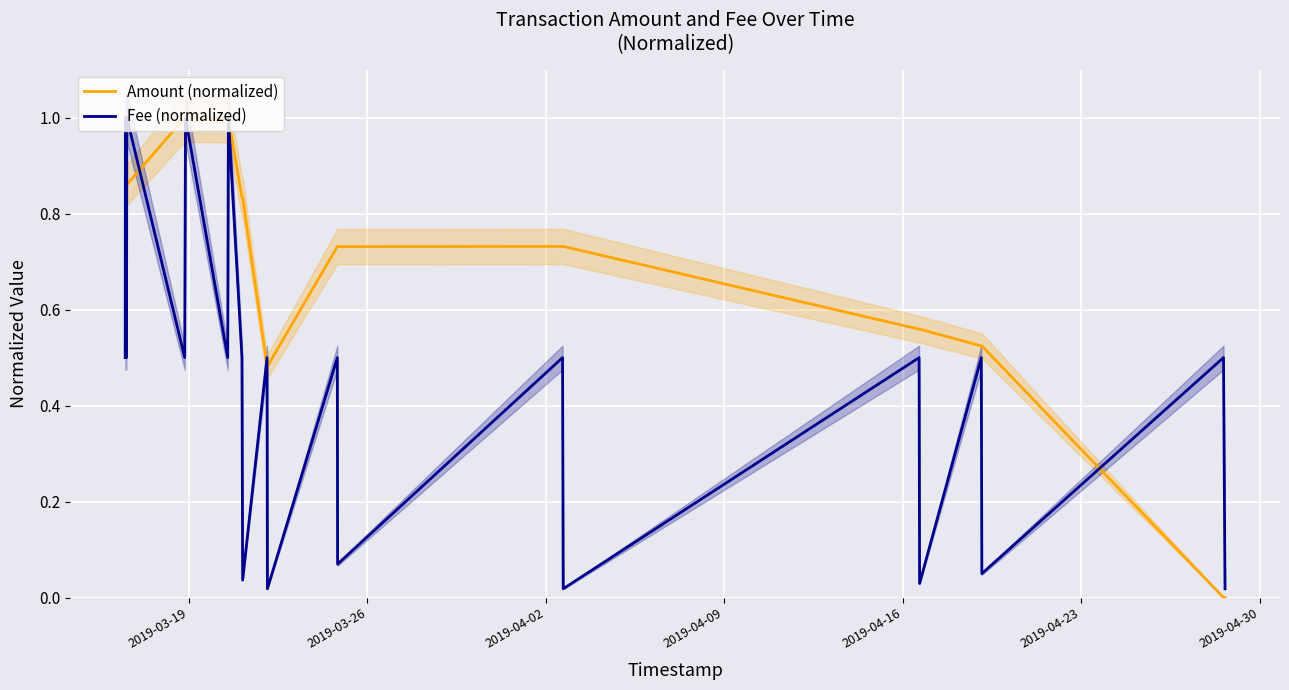

List the series in order of their peak value, lowest first.

Amount (normalized), Fee (normalized)